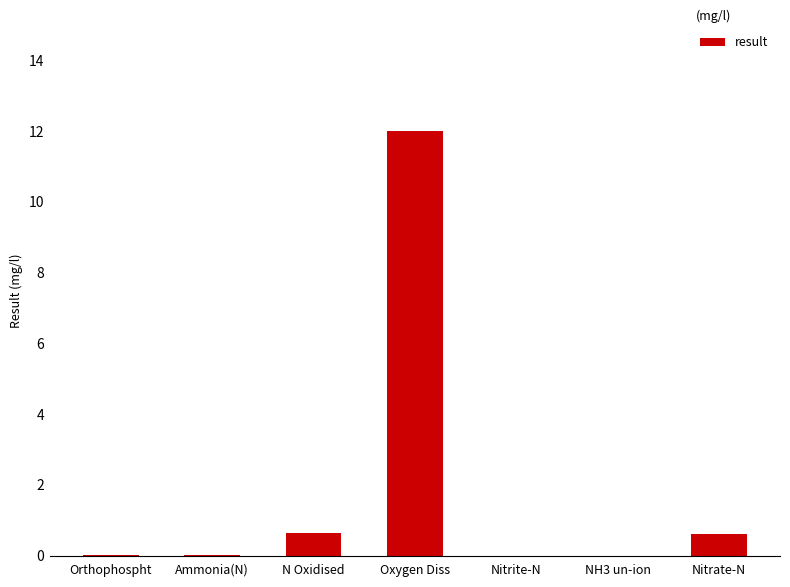

Are the bars horizontal?

No